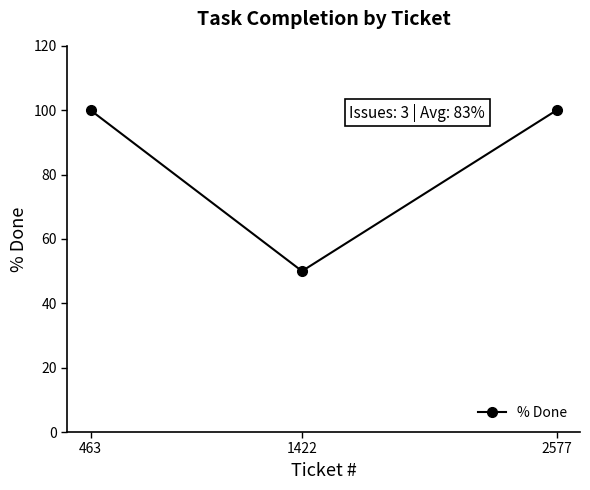

How many lines are shown in the chart?

1